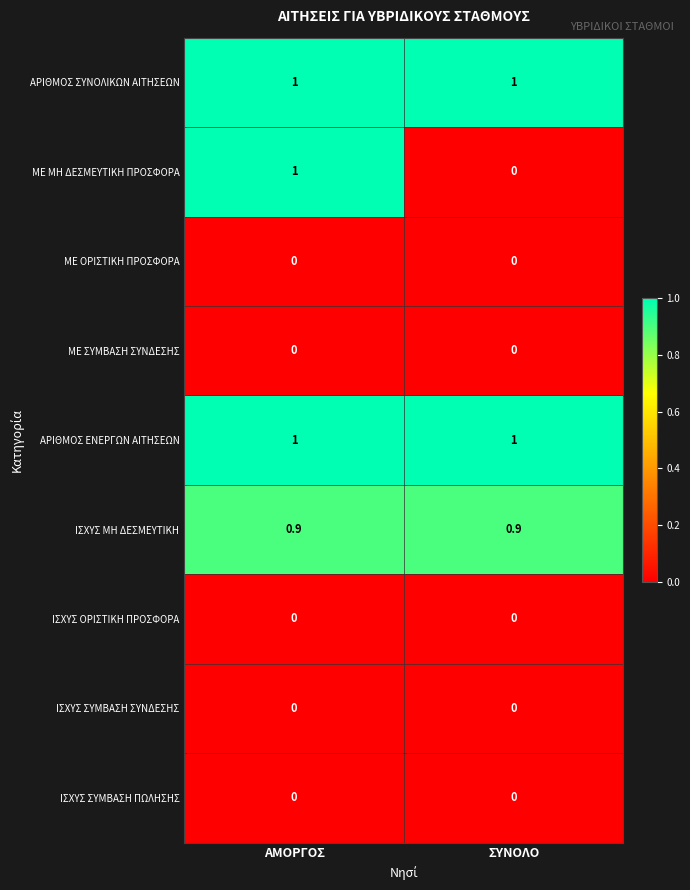

What is the difference between the highest and lowest values at ΑΜΟΡΓΟΣ?

1.0